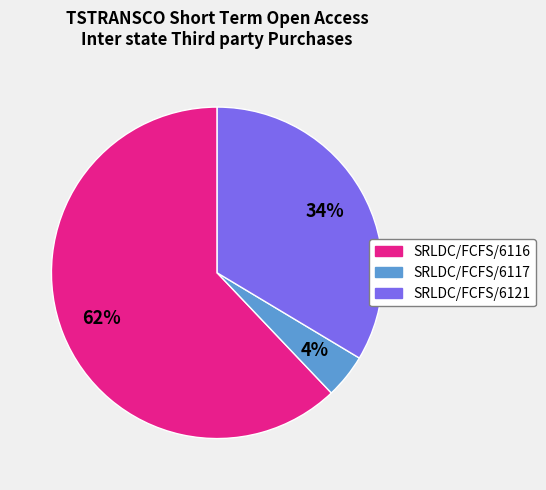

Which slice is the smallest?

SRLDC/FCFS/6117